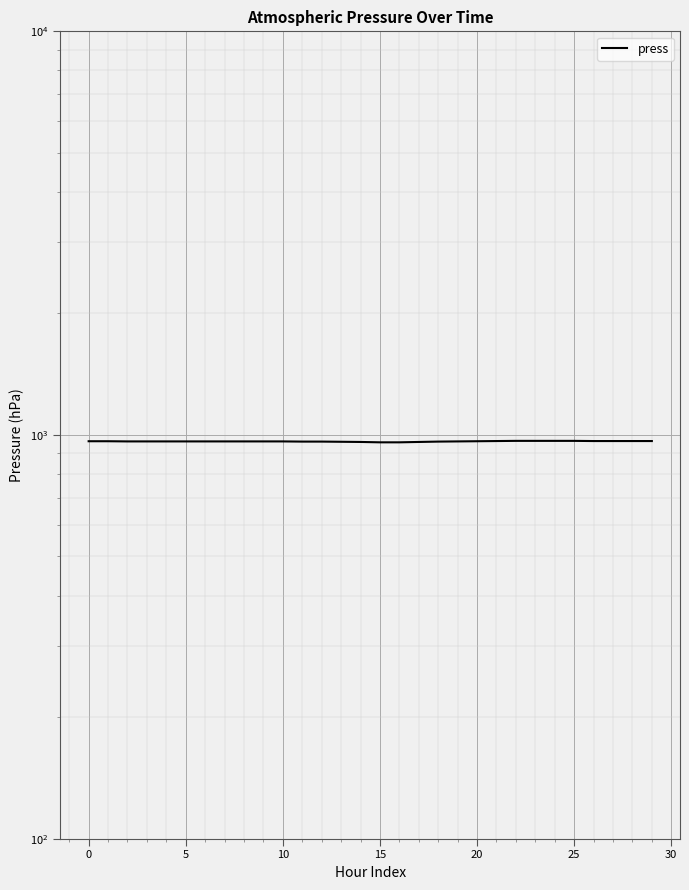

True or false: the data has more than 1 interior local peaks.

False